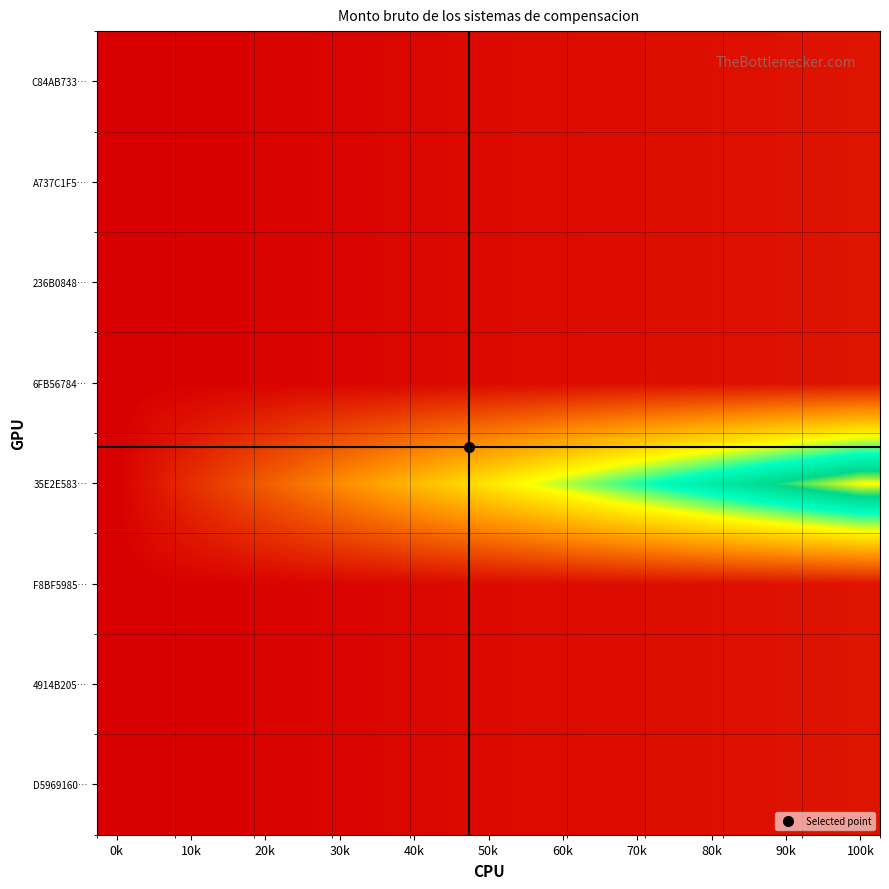

Which label corresponds to the largest value in the chart?

100k